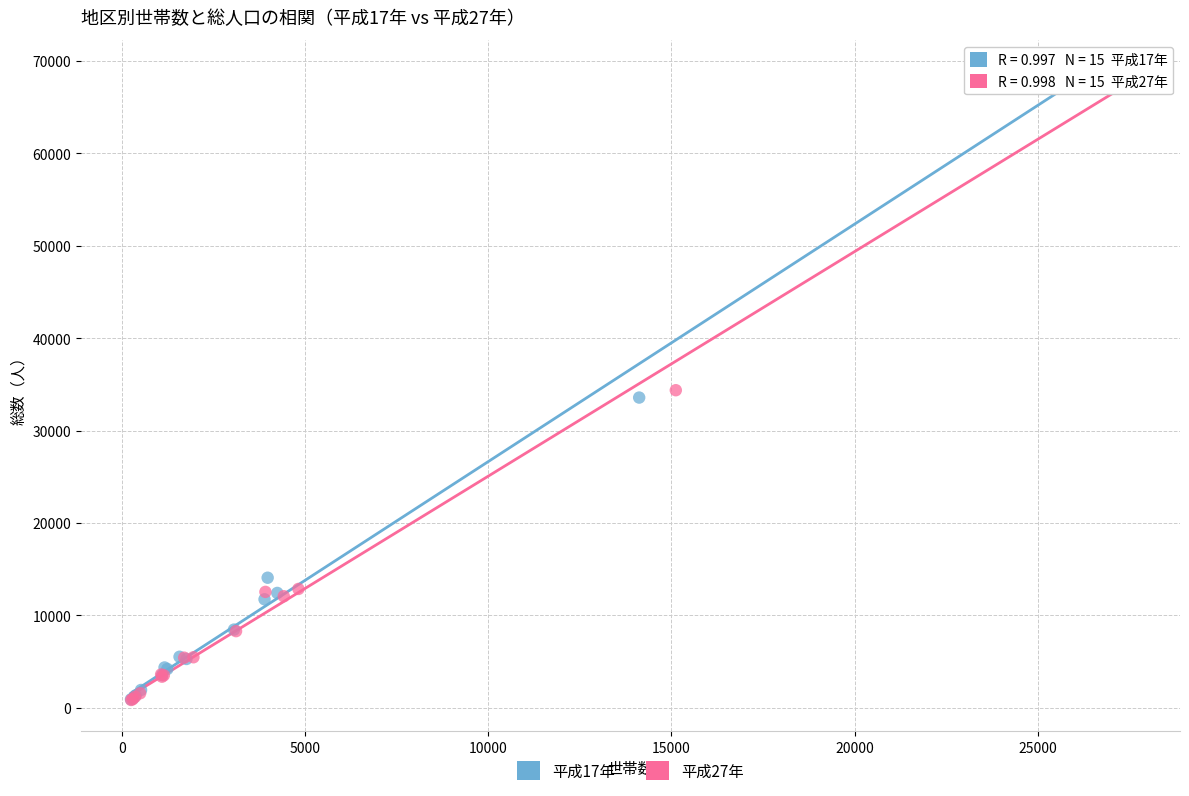

Which series has the widest spread of Y values?

平成27年